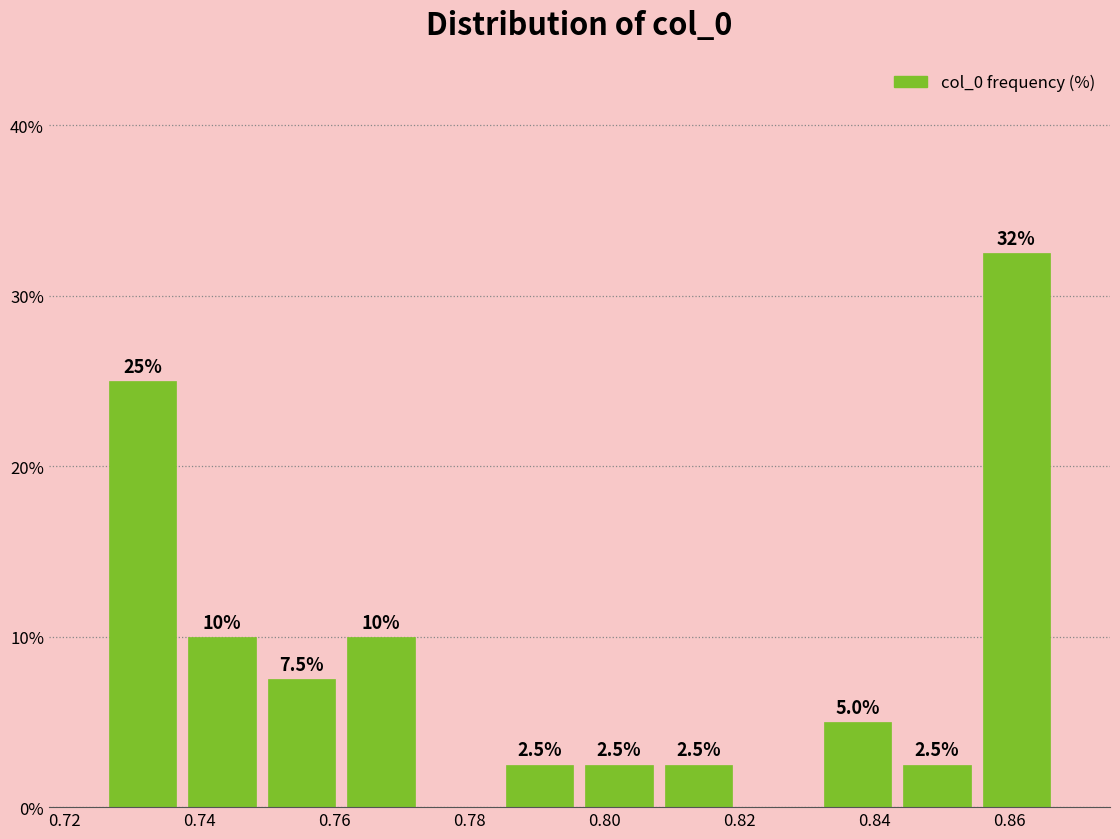

Which range on the x-axis has the tallest bar?

0.856 to 0.866